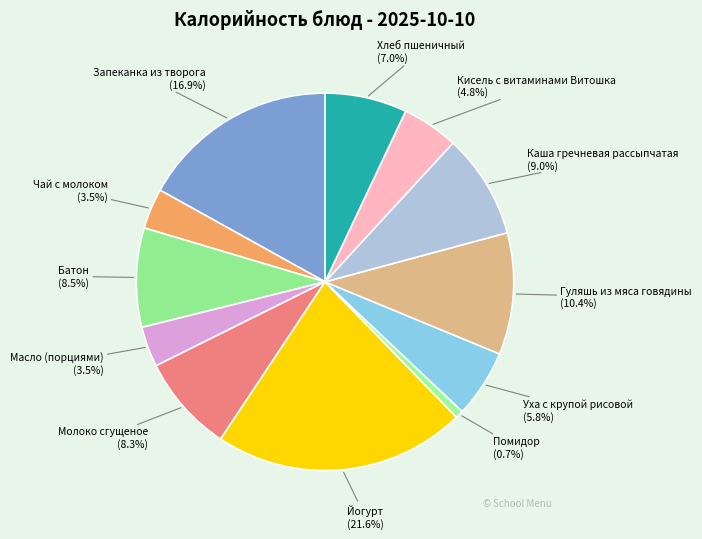

How many slices are in this pie chart?

12